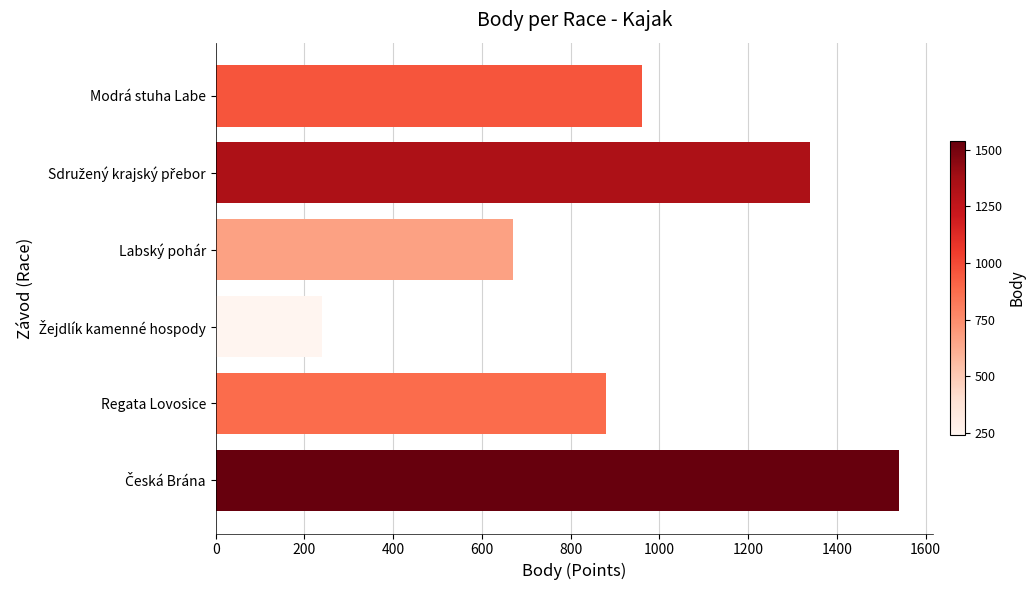

Count the values in the range 670 to 1340.

4